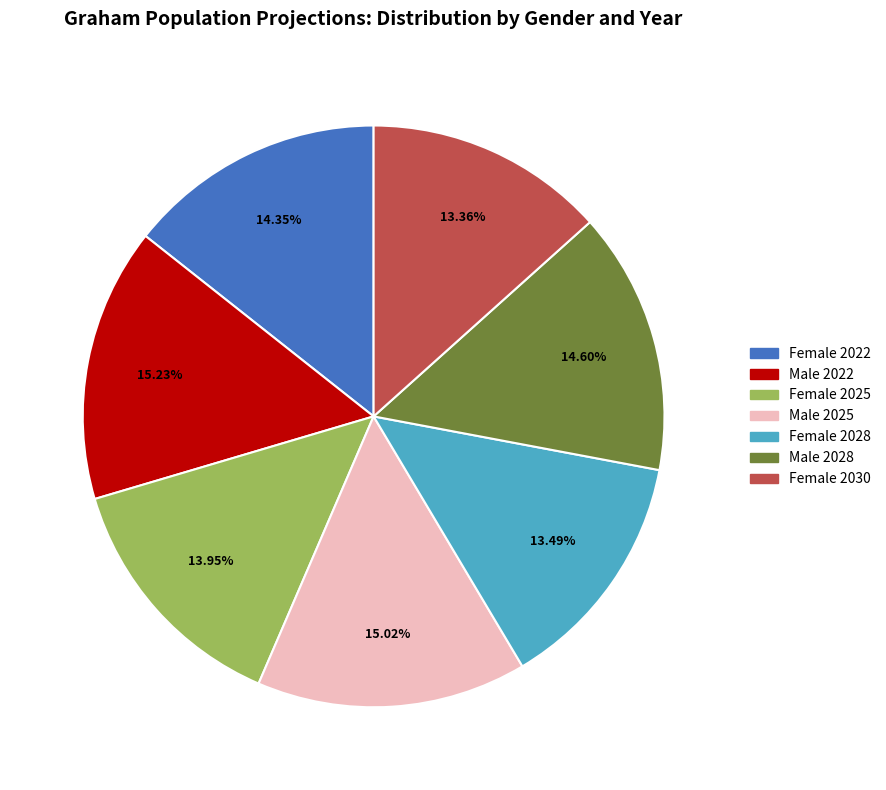

The Male 2025 slice represents 15% of the pie. True or false?

True